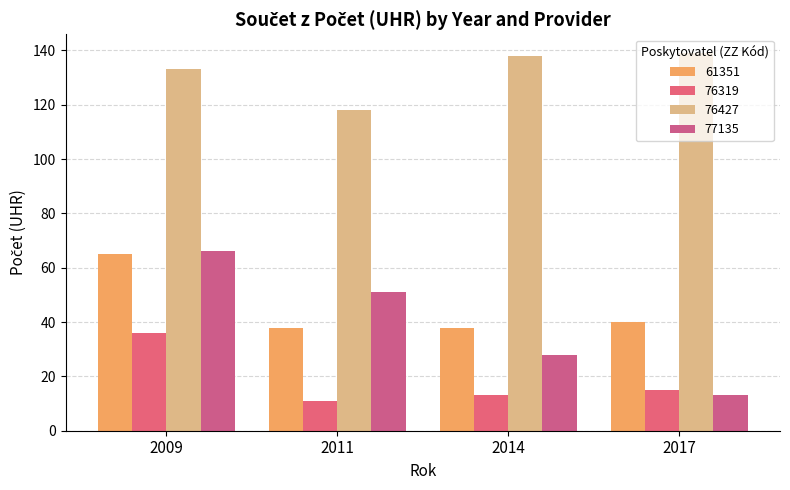

Is it true that 76319 equals 21 at 2017?

False